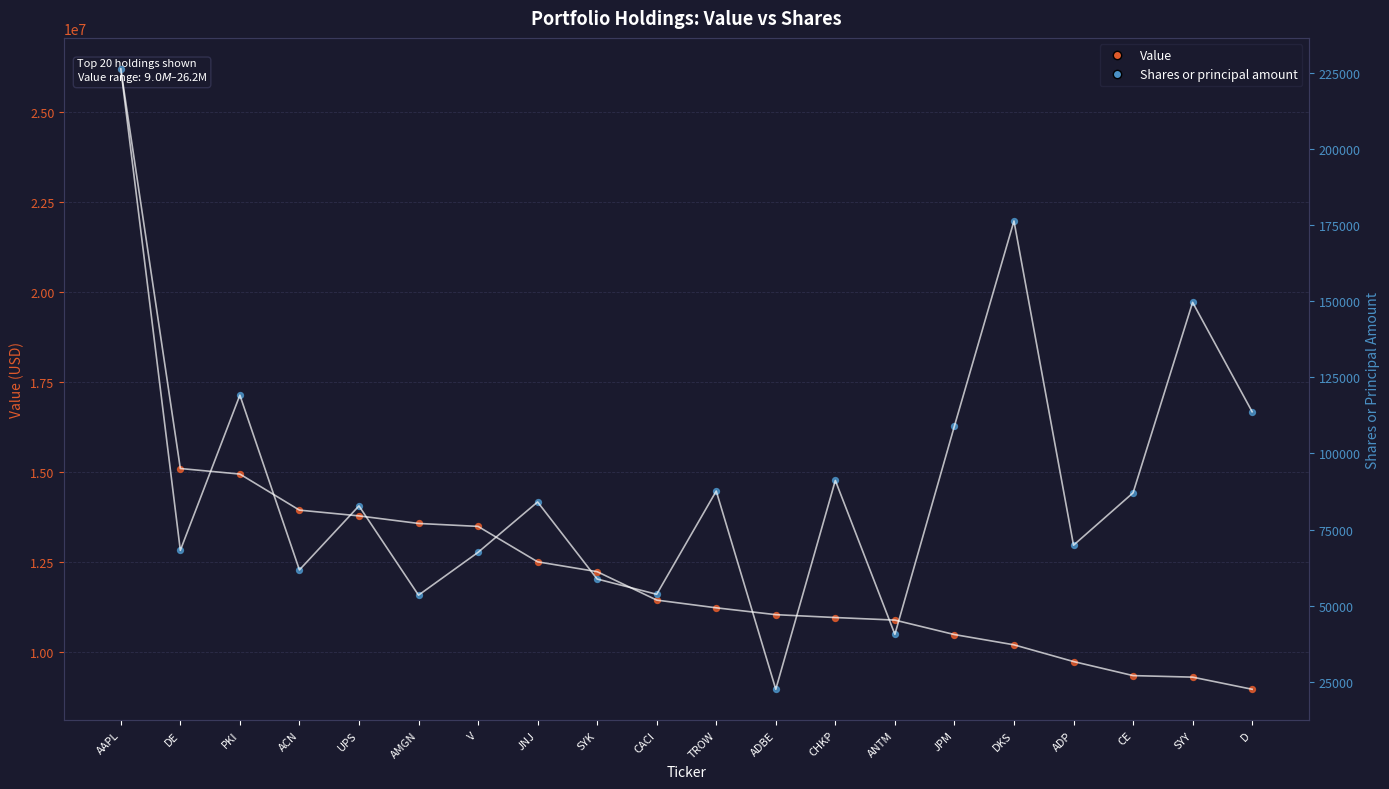

At how many categories does at least one series exceed 9247353?

19